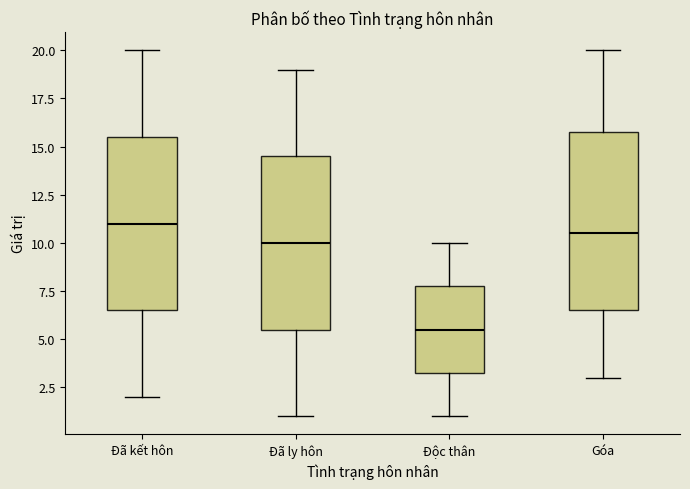

Reading left to right, read every box against the y-axis: the position of its median line, the range the box covers, and the ends of its whiskers. The values are not printed on the chart, so give them approximately, as read against the axis.

Đã kết hôn: median 11.0, box 6.5 to 15.5, whiskers 2.0 to 20.0
Đã ly hôn: median 10.0, box 5.5 to 14.5, whiskers 1.0 to 19.0
Độc thân: median 5.5, box 3.5 to 8.0, whiskers 1.0 to 10.0
Góa: median 10.5, box 6.5 to 16.0, whiskers 3.0 to 20.0